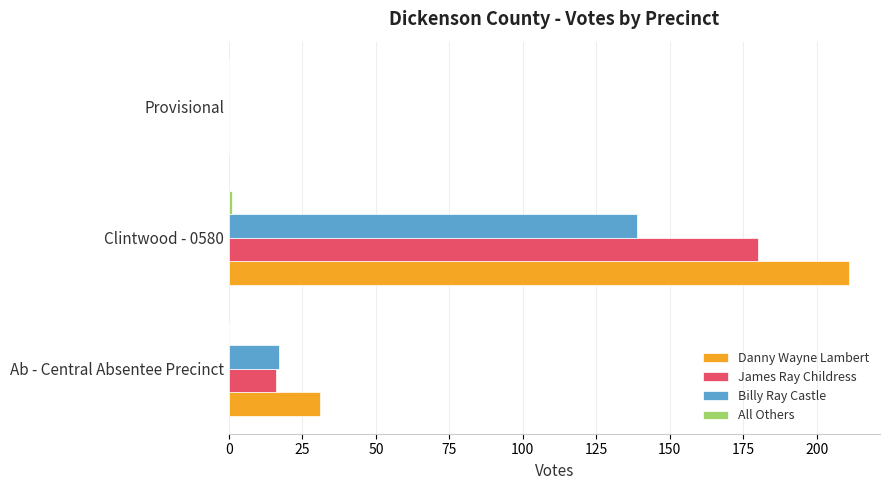

What is the greatest value displayed?

211